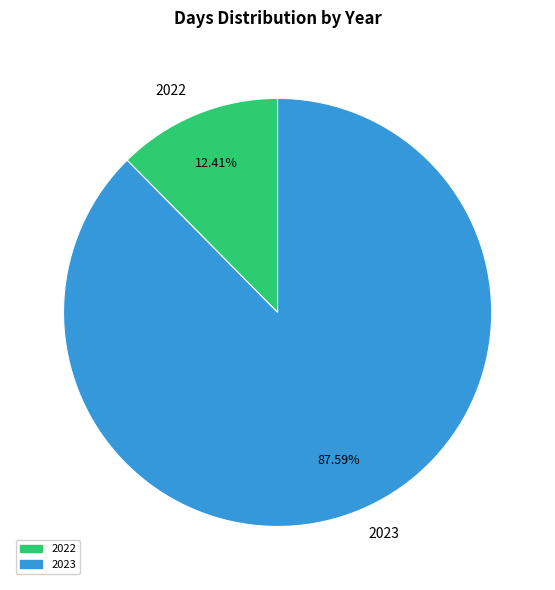

Between 2022 and 2023, which is larger?

2023